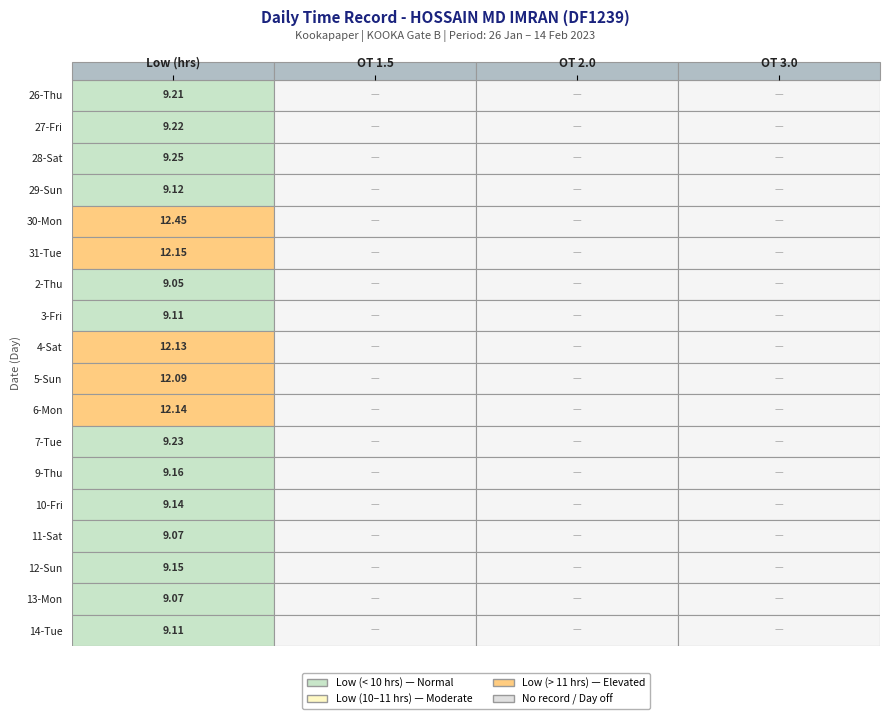

The value of Sat_4 at 2 is 5.3. True or false?

False